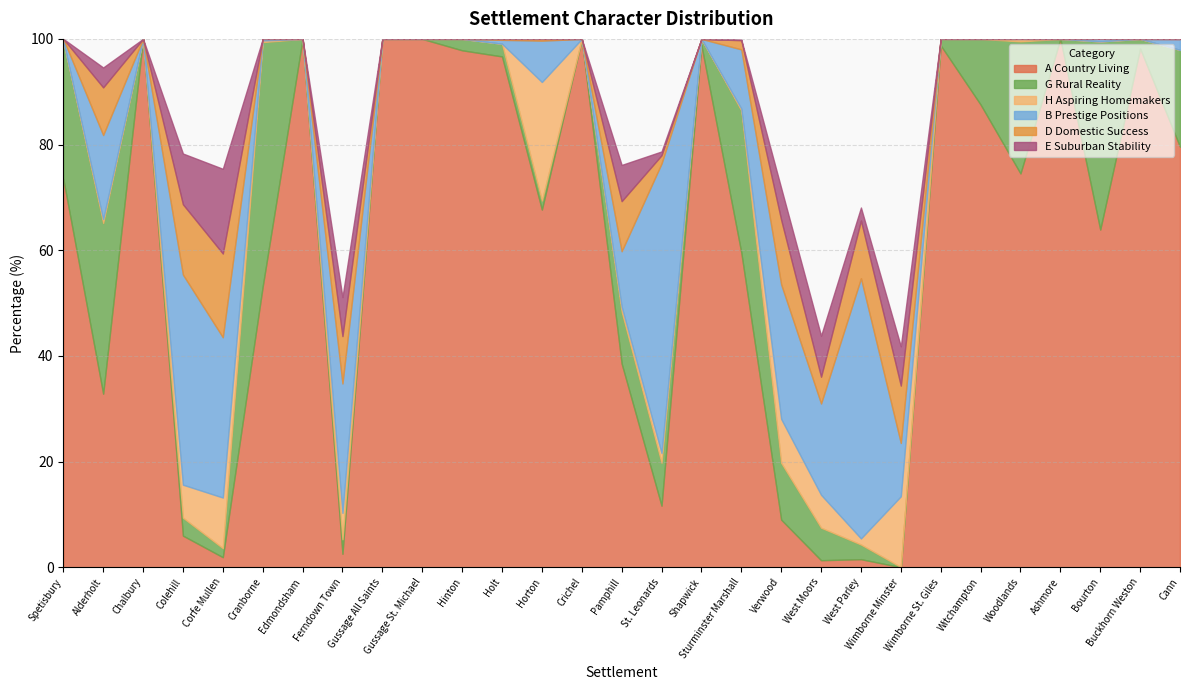

At how many categories does at least one series exceed 72?

15